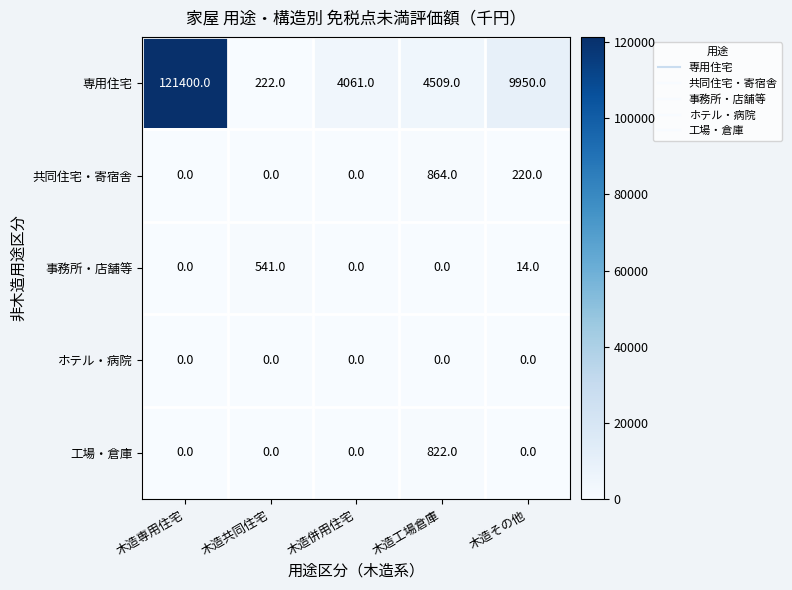

Which label corresponds to the largest value in the chart?

木造専用住宅